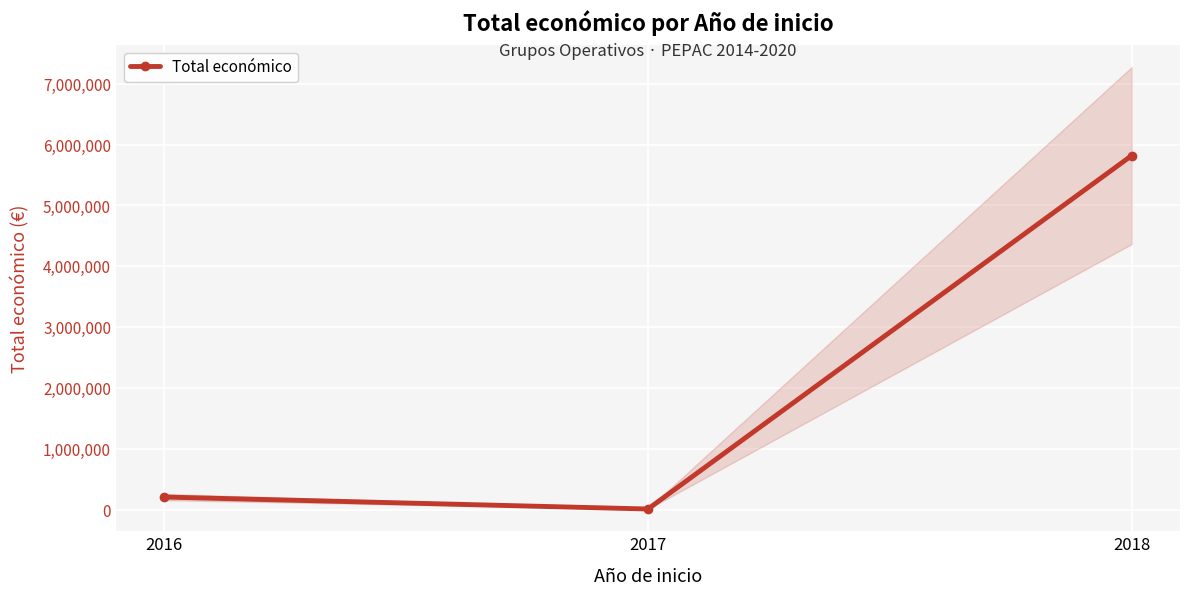

Reading right to left, transcribe all the data shown in this chart.

2018=5819964	2017=9148	2016=205983